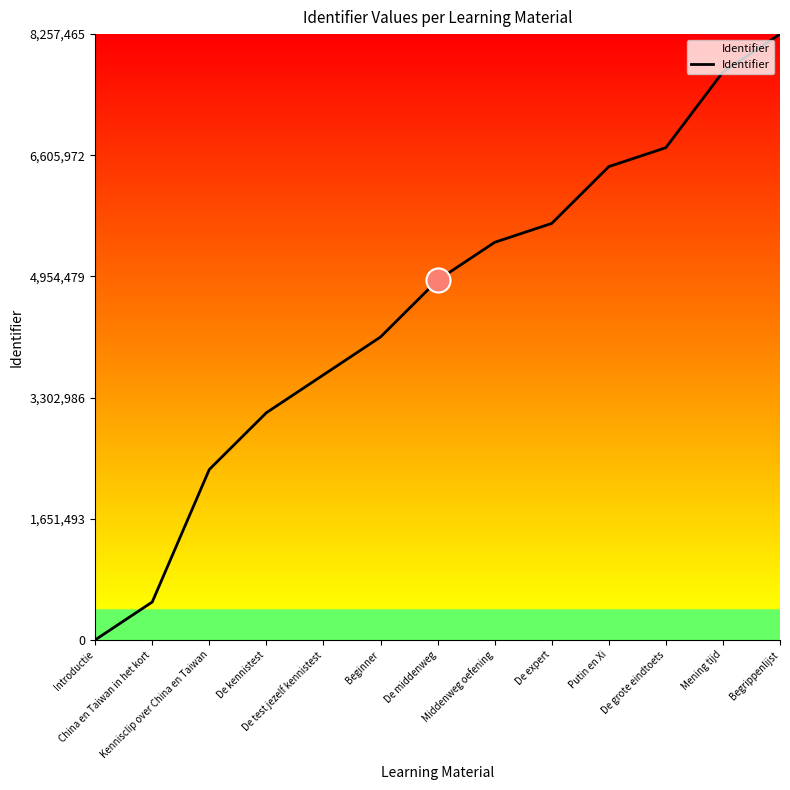

What is the change in value from De middenweg to Mening tijd?

+2838503.6